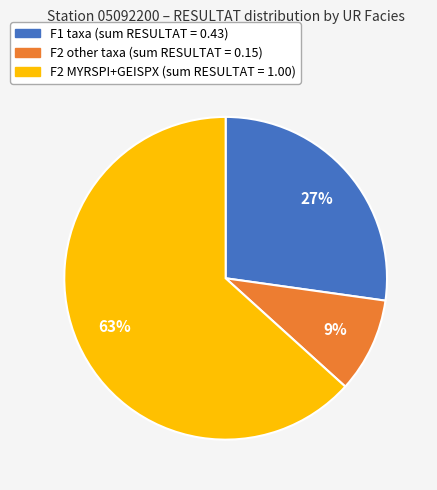

Is there any slice that represents more than half of the pie?

Yes